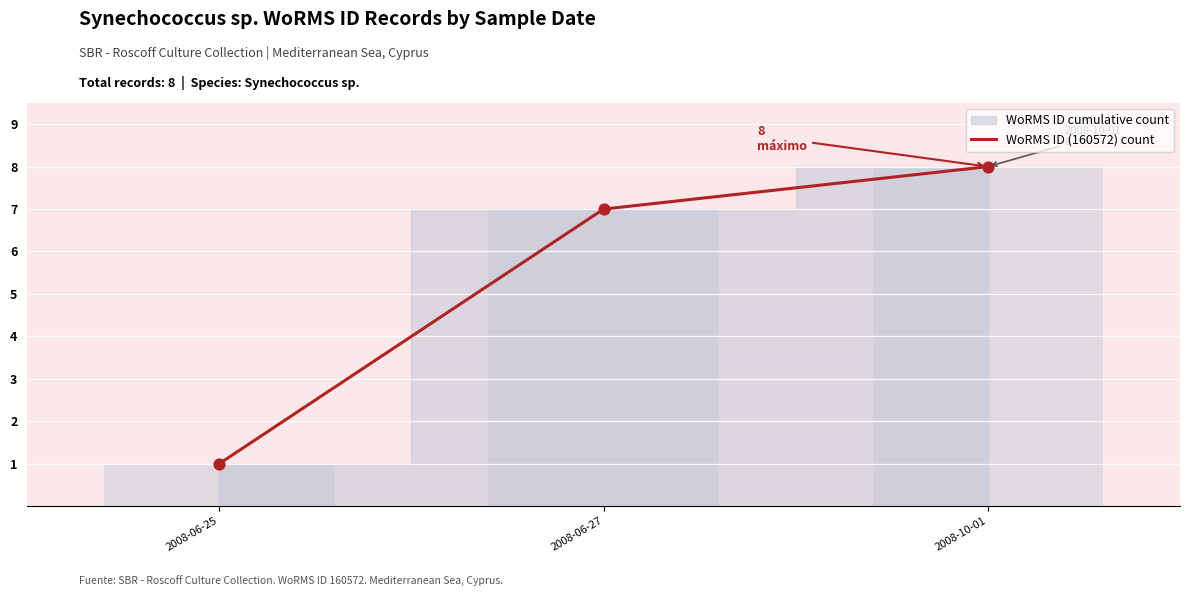

Approximately how many times larger is the value at 2008-10-01 compared to 2008-06-25?

8.0